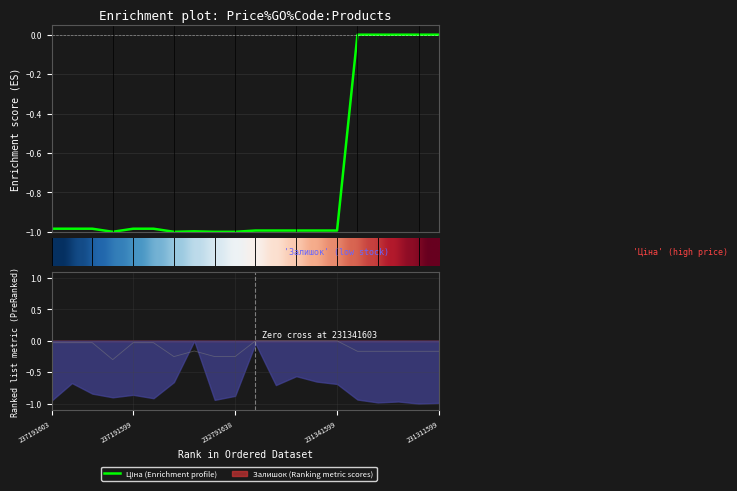

What is the minimum value shown in the chart?

-1.0